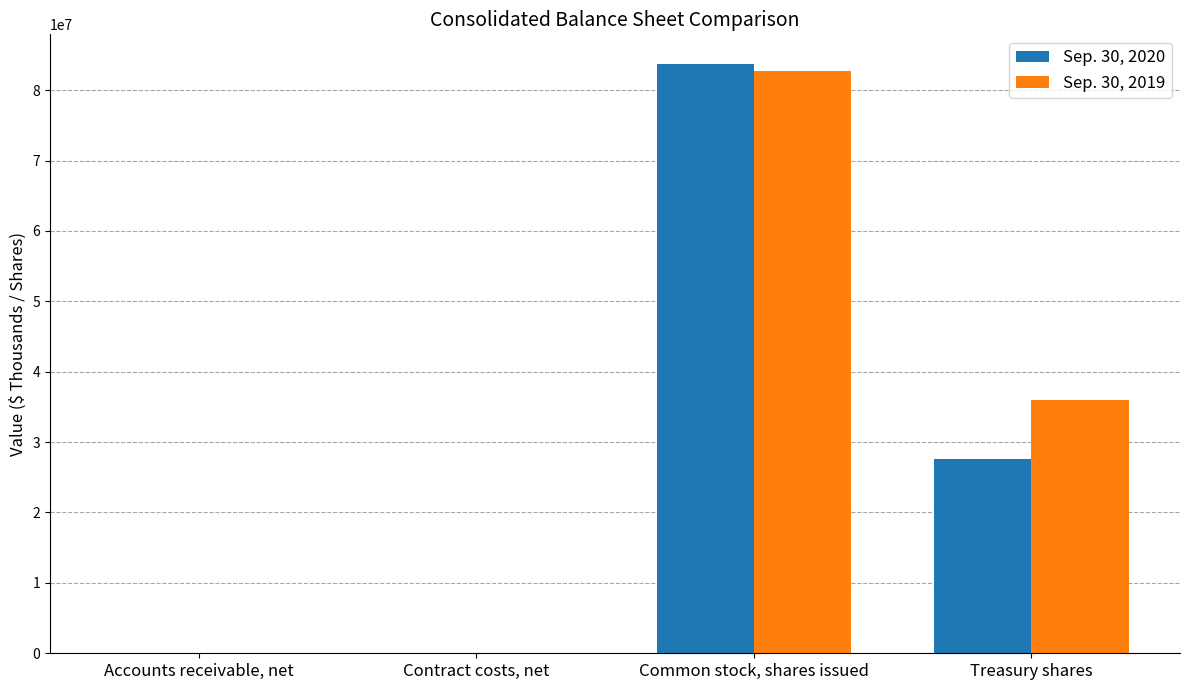

At which category does the chart reach its peak across all series?

Common stock, shares issued